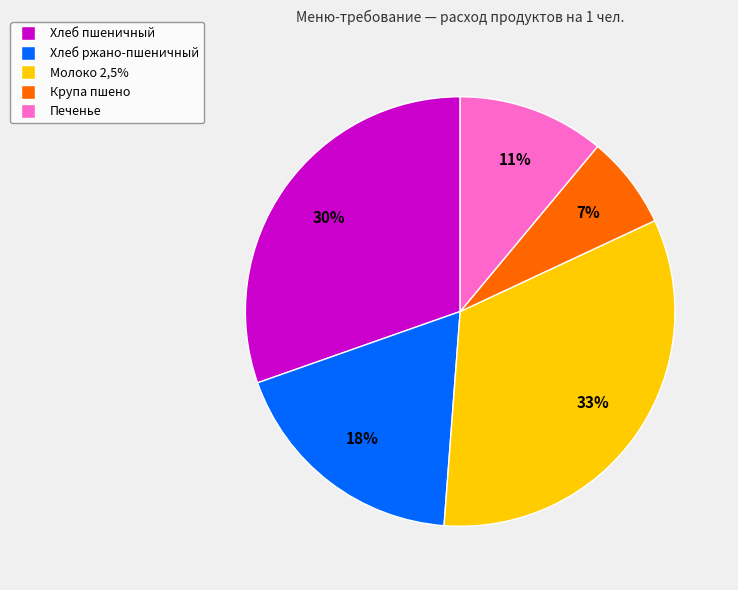

How many segments does this pie chart have?

5